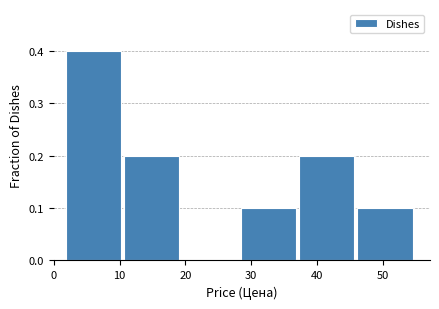

Reading left to right, transcribe this chart: for each bar, give the range it covers on the x-axis and its height. Neither the bar edges nor the heights are printed on the chart, so give them approximately, as read against the axes.

2 to 11: 0.4
11 to 20: 0.2
20 to 28: 0
28 to 37: 0.1
37 to 46: 0.2
46 to 55: 0.1